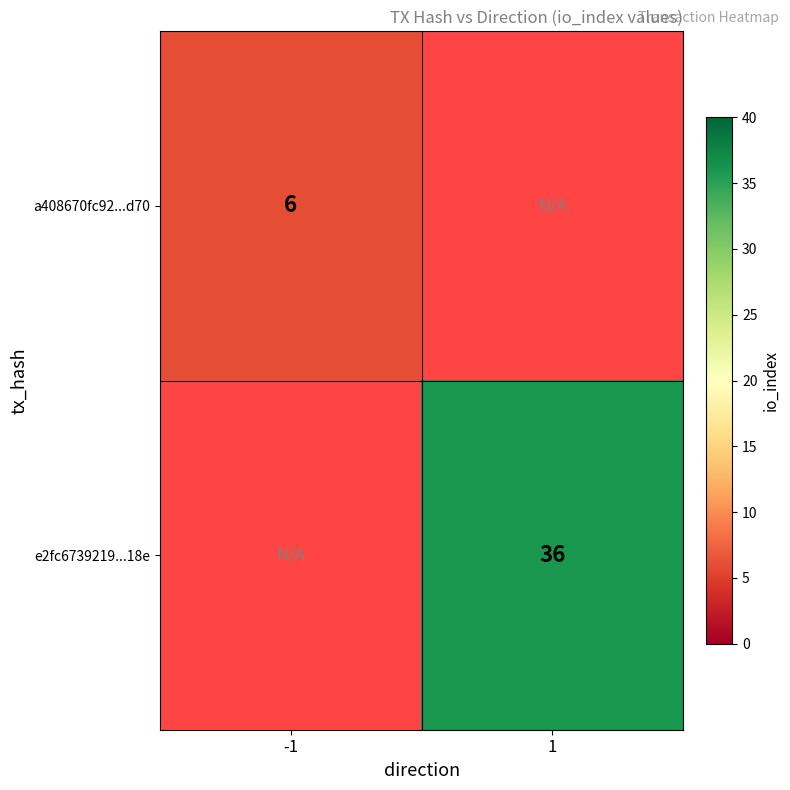

True or false: a408670fc92...d70 has a value of 11 at -1.

False